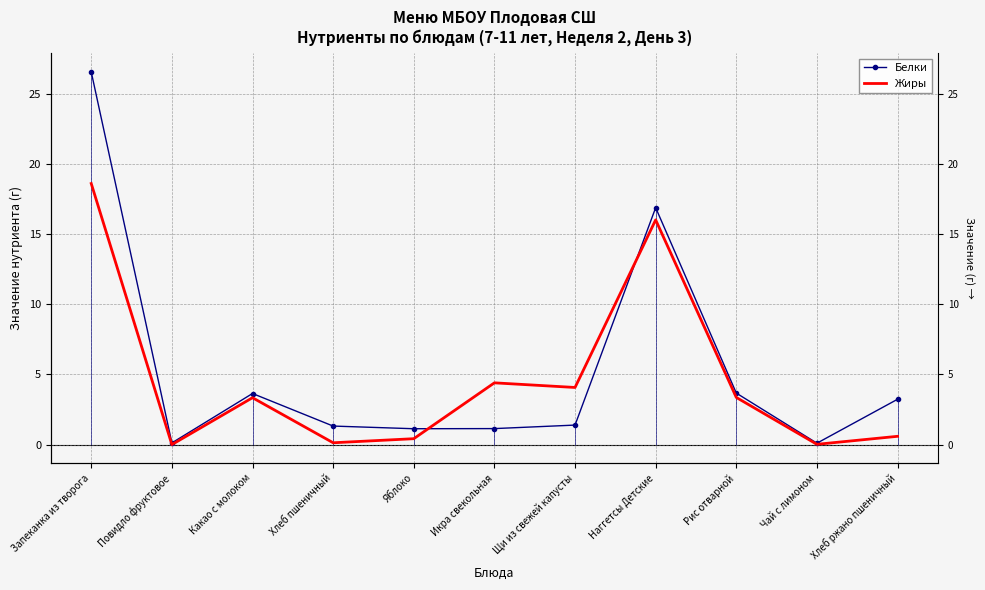

Is it true that Белки equals 2.5 at Рис отварной?

False